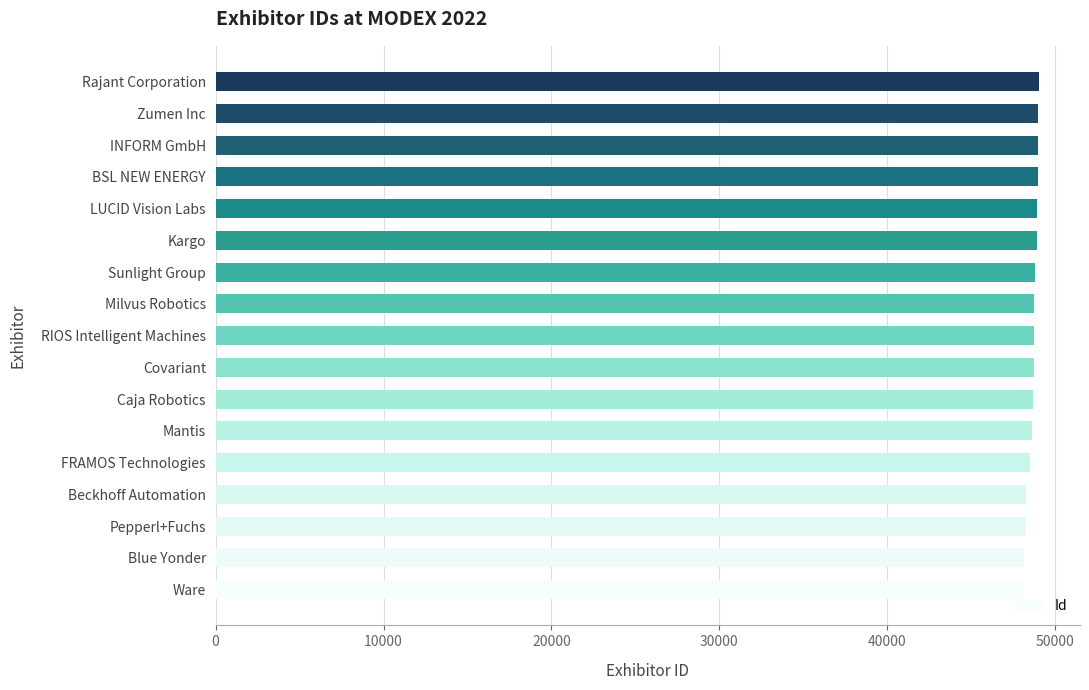

What is the average value?

48666